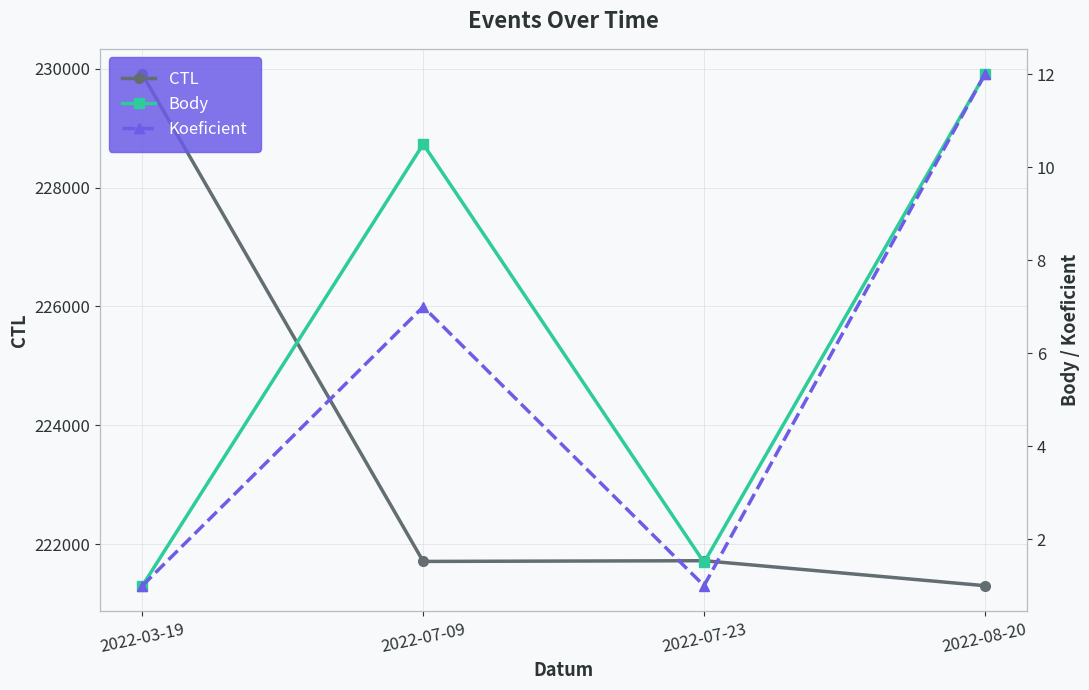

At which category does the chart reach its peak across all series?

2022-03-19